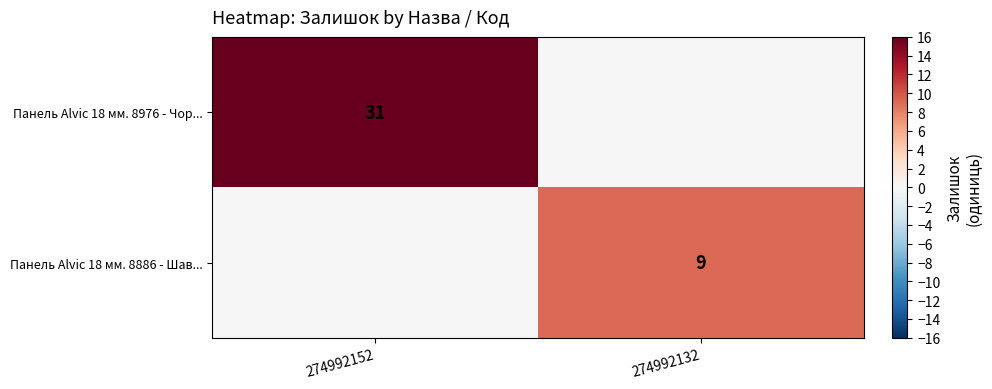

Which category has the lowest value across all series?

274992132